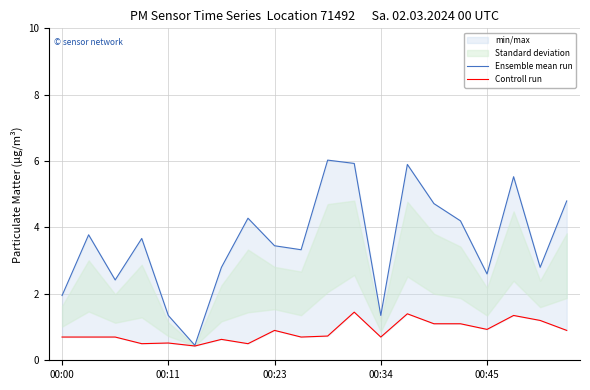

Rank the series by their maximum value, from lowest to highest.

Controll run, Ensemble mean run